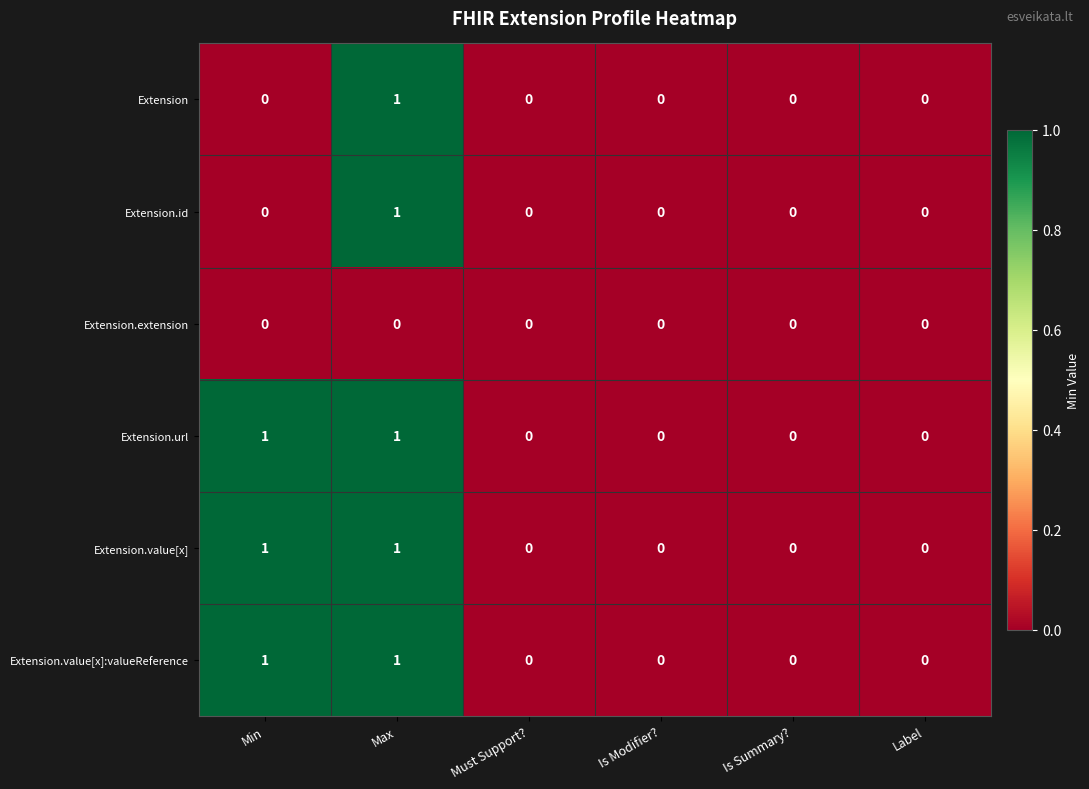

Is it true that Extension.value[x] equals 0 at Is Summary??

True